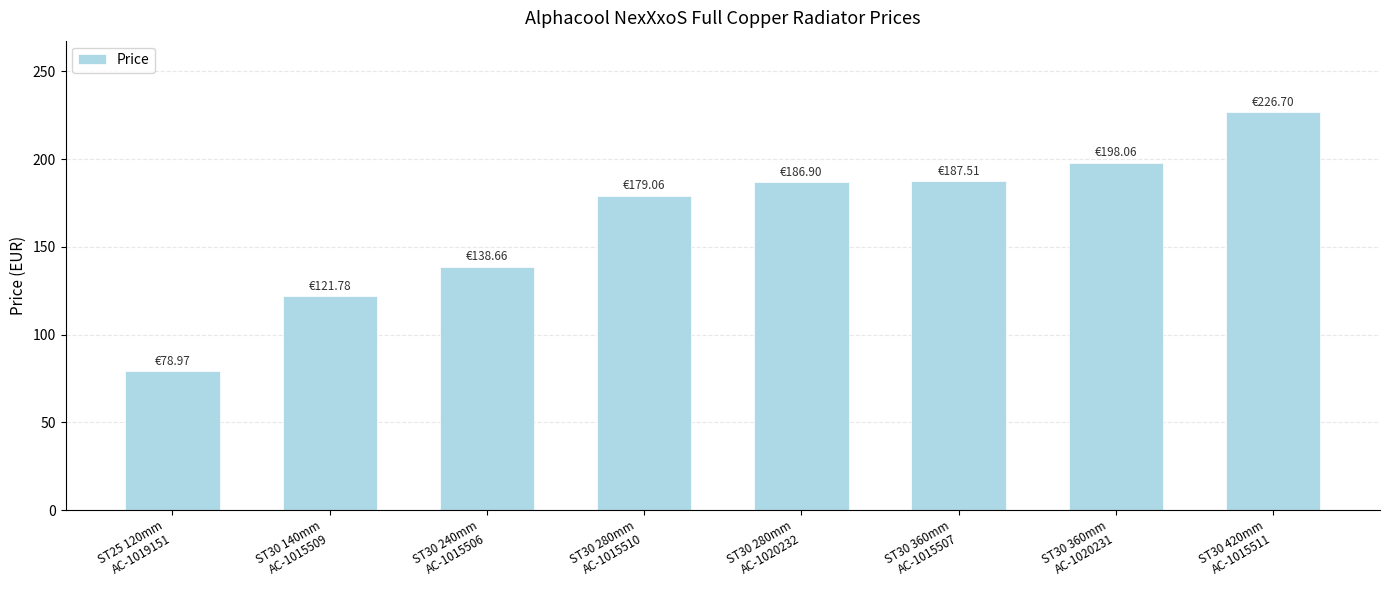

Approximately how many times larger is the value at ST30 240mm
AC-1015506 compared to ST30 280mm
AC-1015510?

0.8